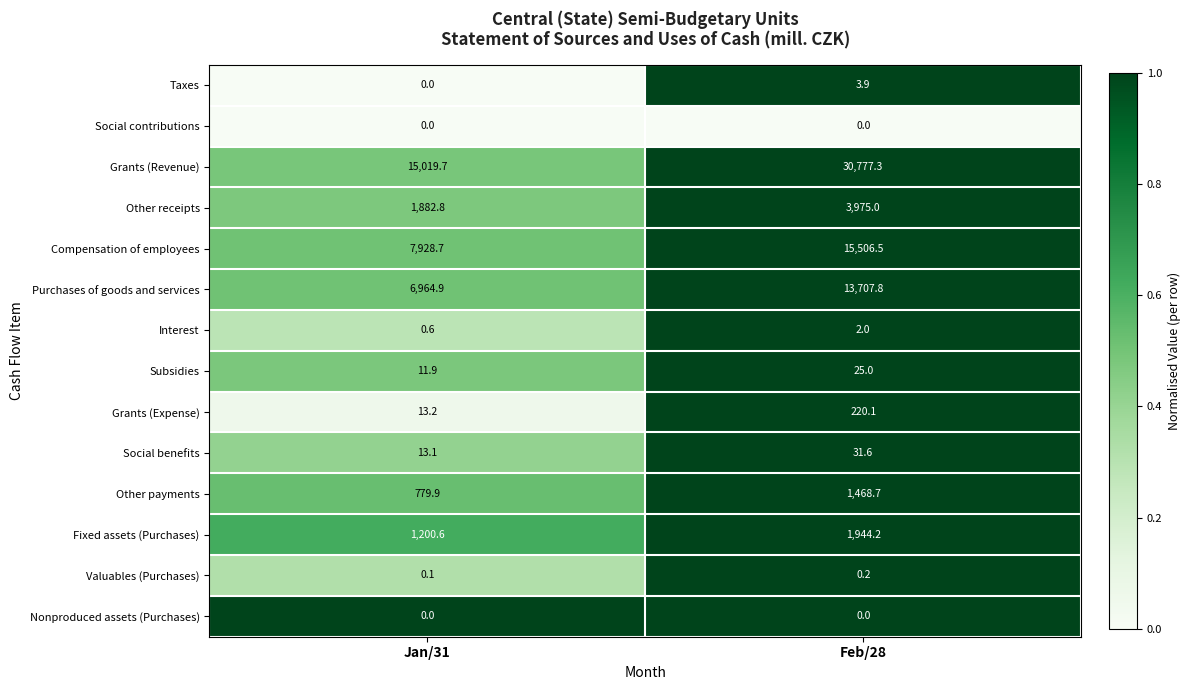

Count the number of categories in the chart.

2